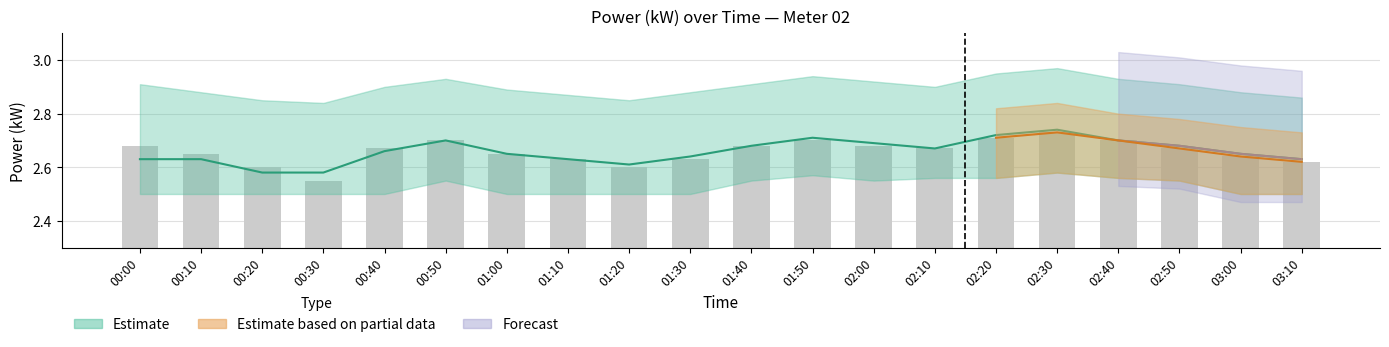

True or false: the data shows 2.7 at 02:30.

True